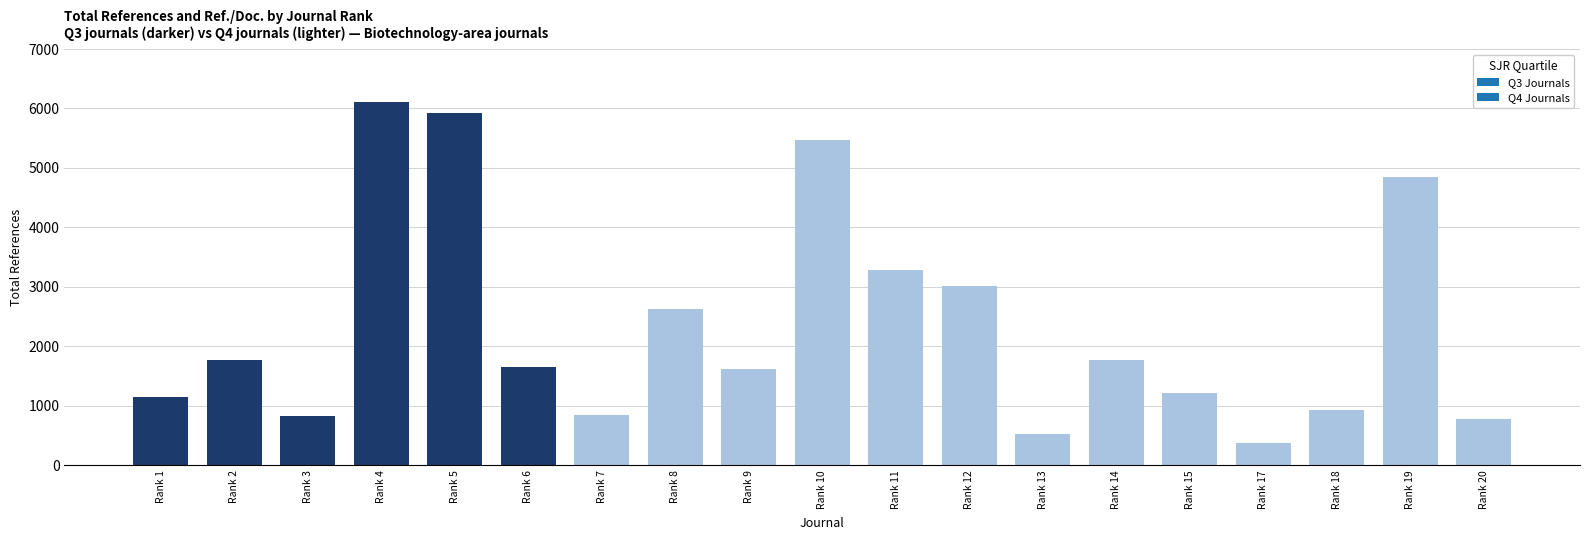

True or false: the data shows 627 at Rank 17.

False